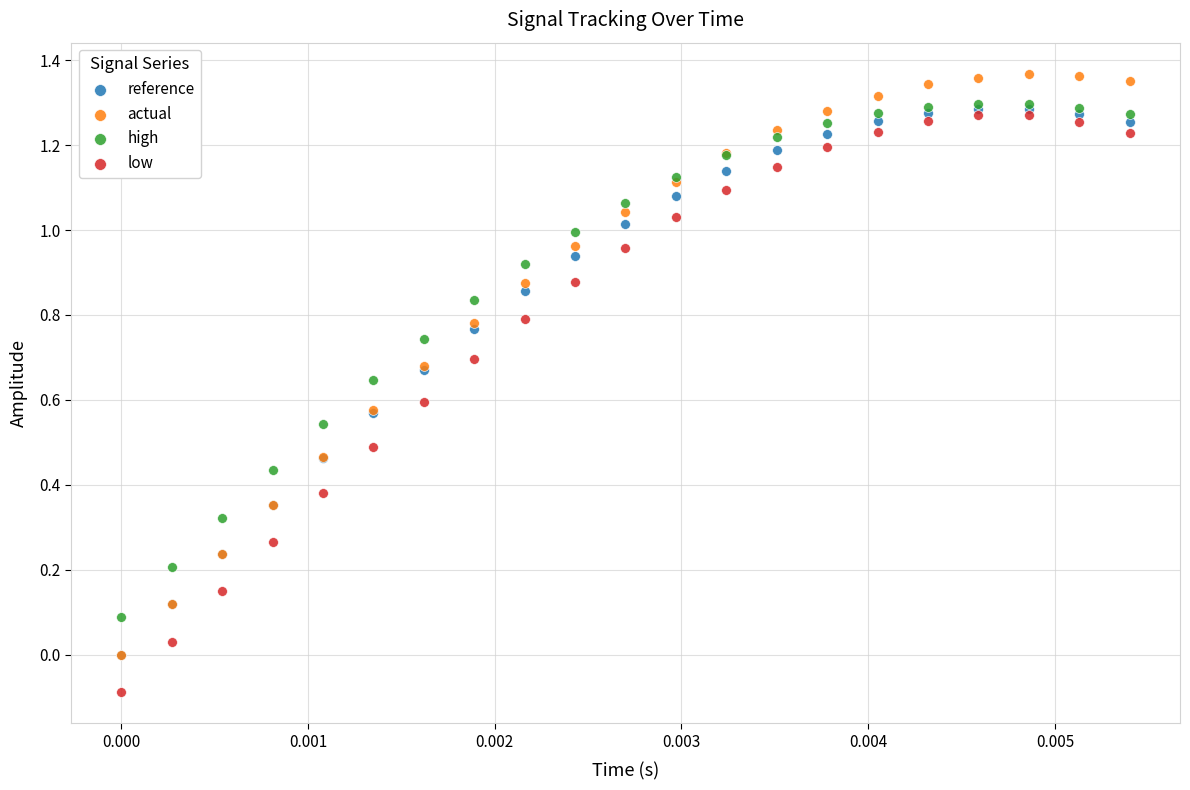

What are all the series names shown in the legend?

reference, actual, high, low